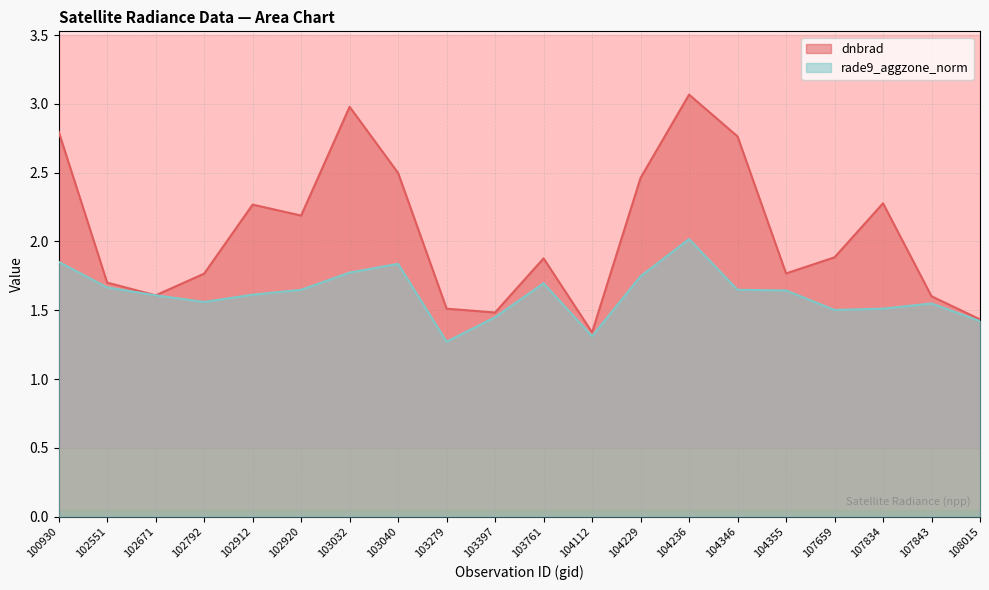

True or false: dnbrad and rade9_aggzone_norm cross at least once.

False